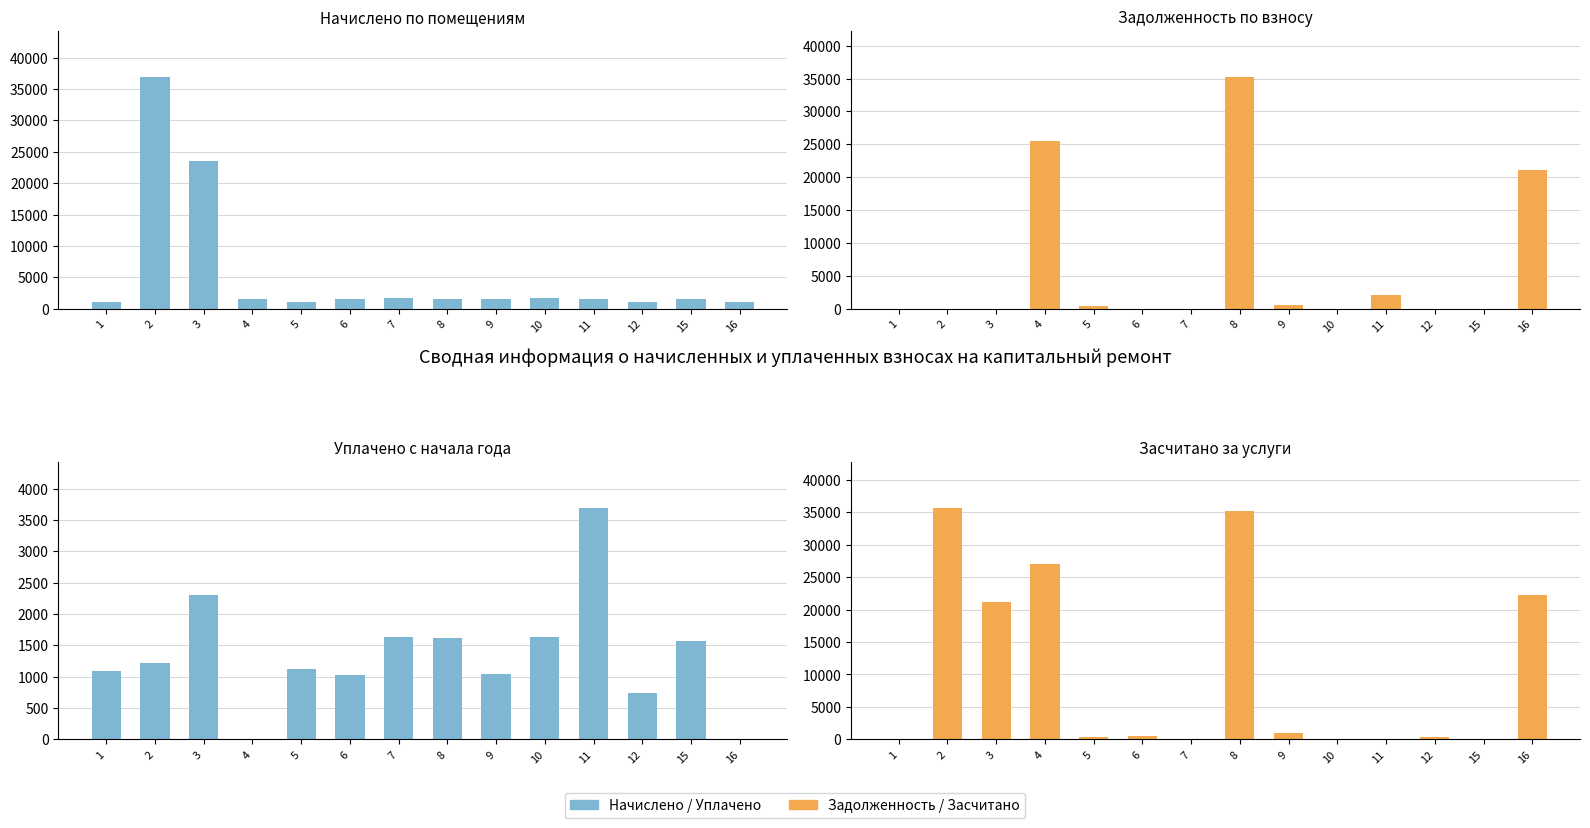

At which label is уплачено closest to 1846?

7